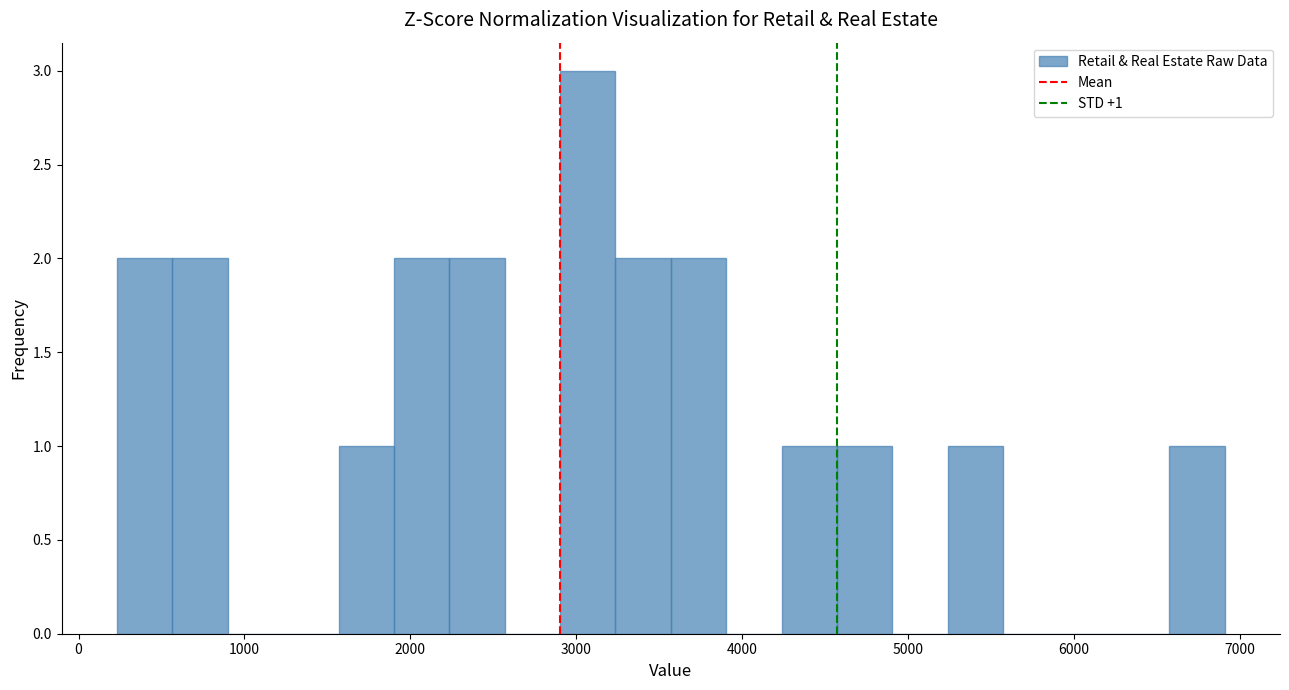

Around what value on the x-axis is the tallest bar? Give the approximate position of its centre, as read against the axis.

3100